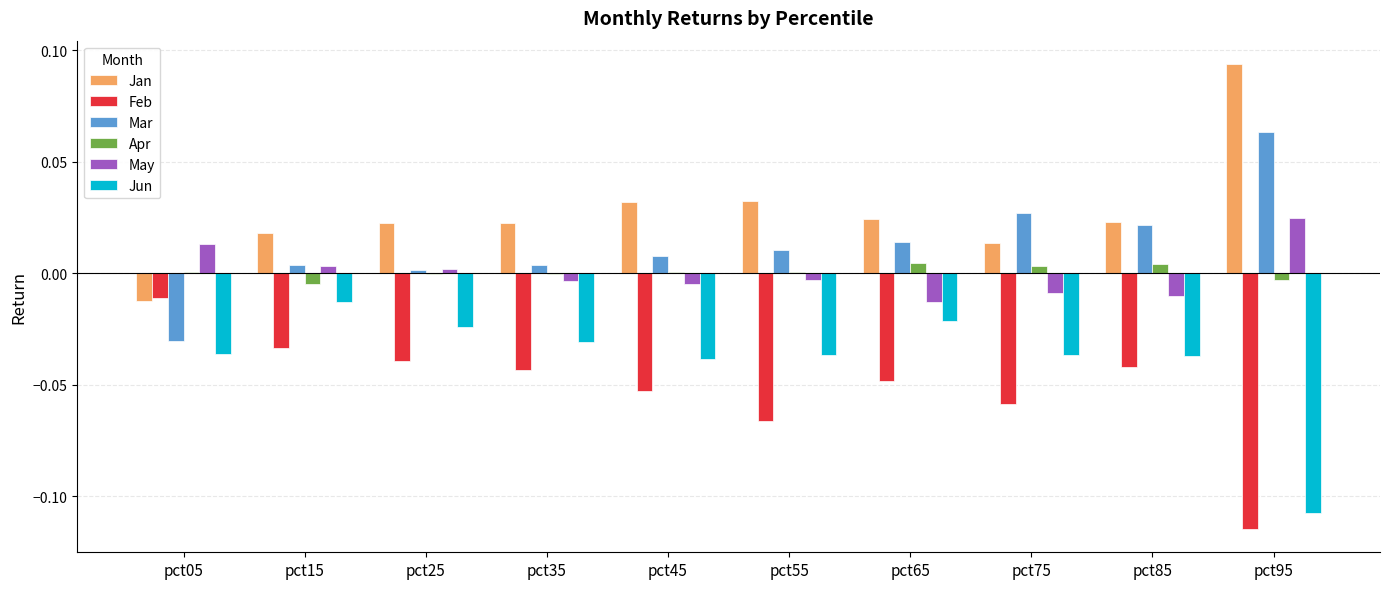

Is the value of Jun at pct65 greater than the value of Apr at pct15?

No